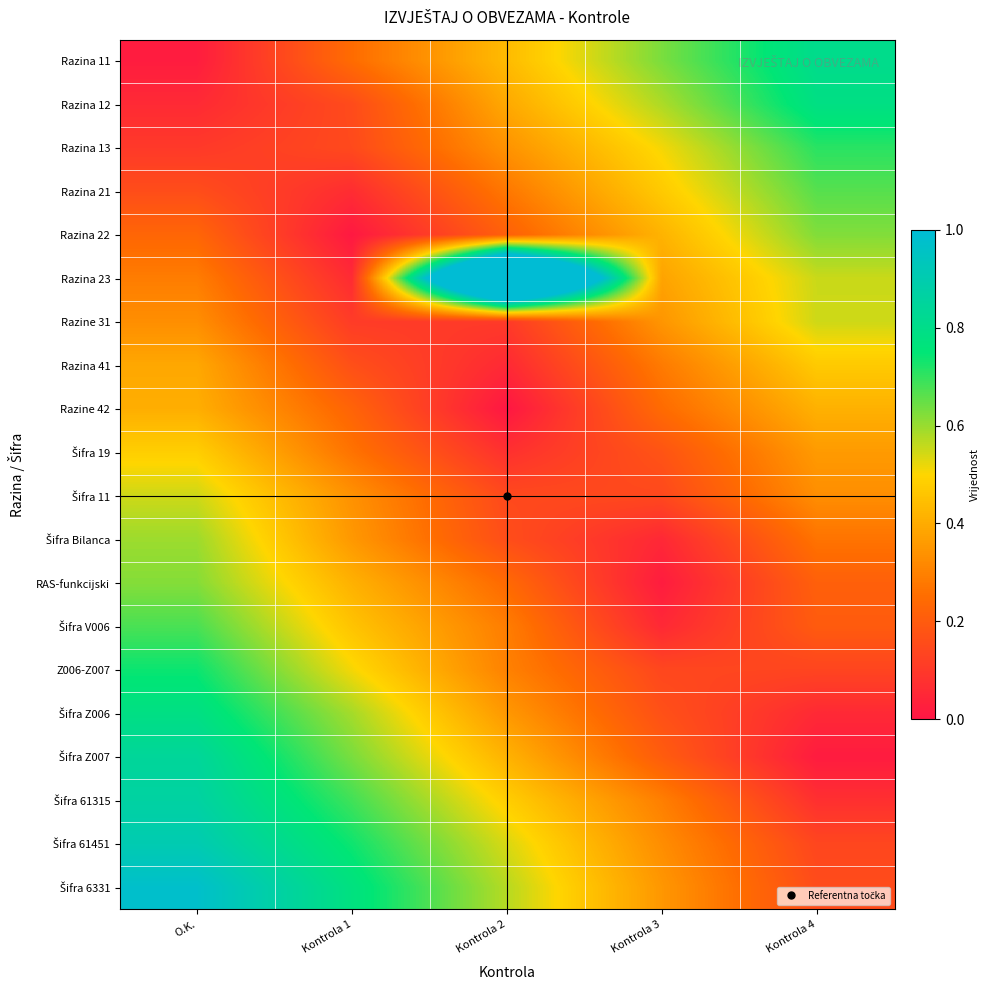

Rank the series at Kontrola 3 from lowest to highest value.

RAS-funkcijski, Šifra Bilanca, Šifra V006, Z006-Z007, Šifra 11, Šifra Z006, Šifra 19, Šifra Z007, Razine 42, Razina 41, Šifra 61315, Šifra 61451, Razine 31, Šifra 6331, Razina 23, Razina 22, Razina 21, Razina 13, Razina 12, Razina 11